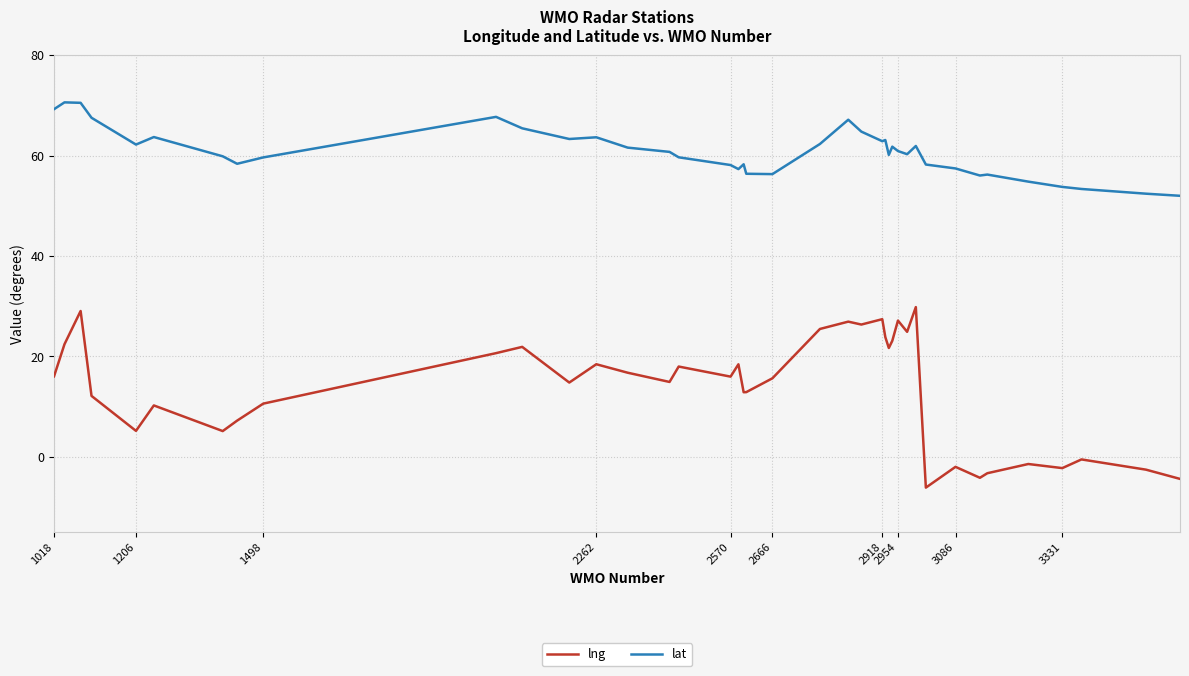

Count the number of categories in the chart.

40